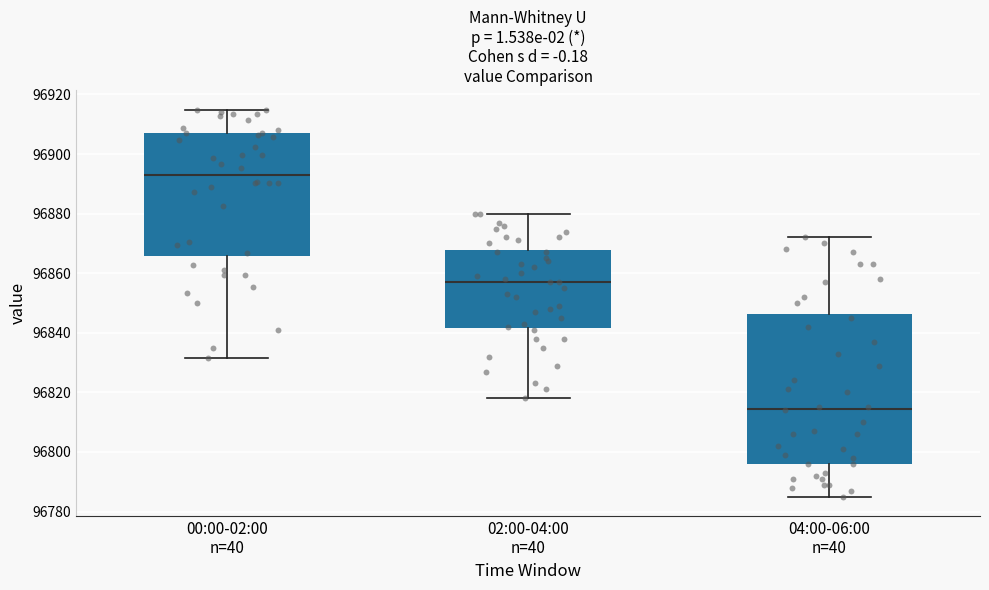

Reading left to right, read every box against the y-axis: the position of its median line, the range the box covers, and the ends of its whiskers. The values are not printed on the chart, so give them approximately, as read against the axis.

00:00-02:00 n=40: median 96892, box 96866 to 96908, whiskers 96832 to 96914
02:00-04:00 n=40: median 96858, box 96842 to 96868, whiskers 96818 to 96880
04:00-06:00 n=40: median 96814, box 96796 to 96846, whiskers 96786 to 96872